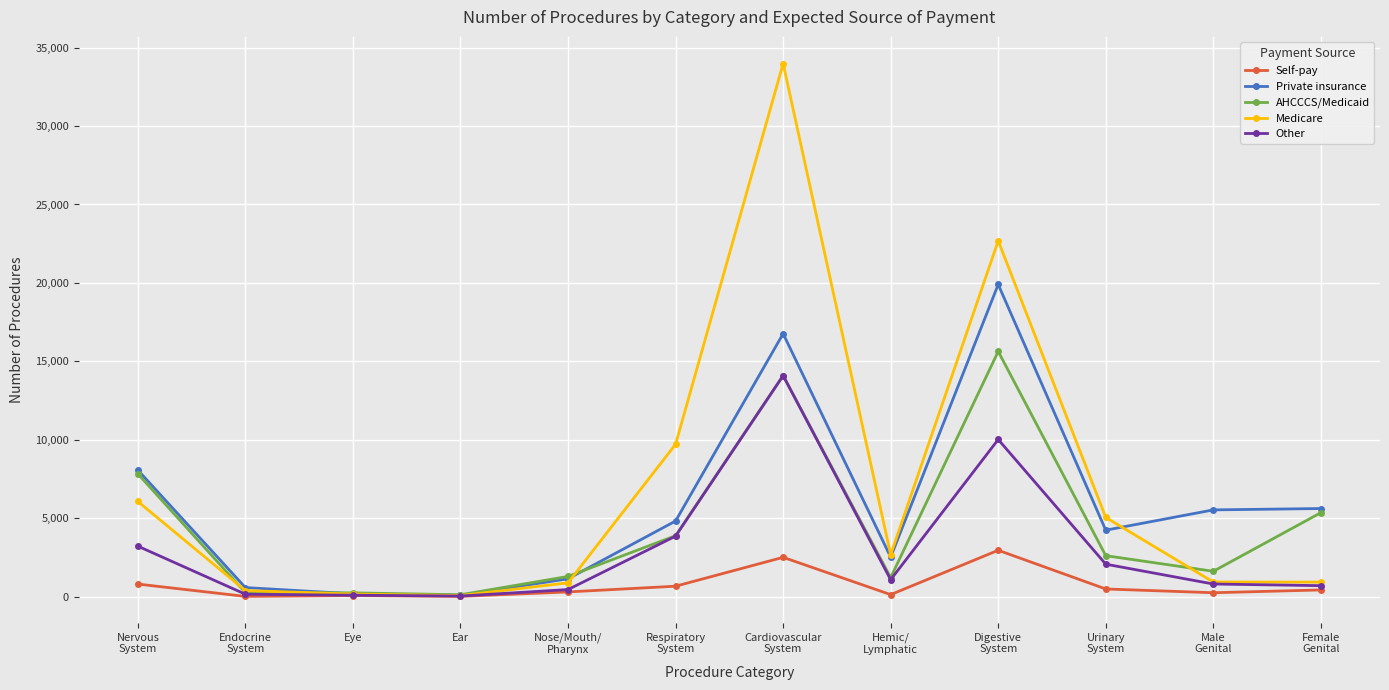

True or false: AHCCCS/Medicaid has more than 1 interior local peaks.

True